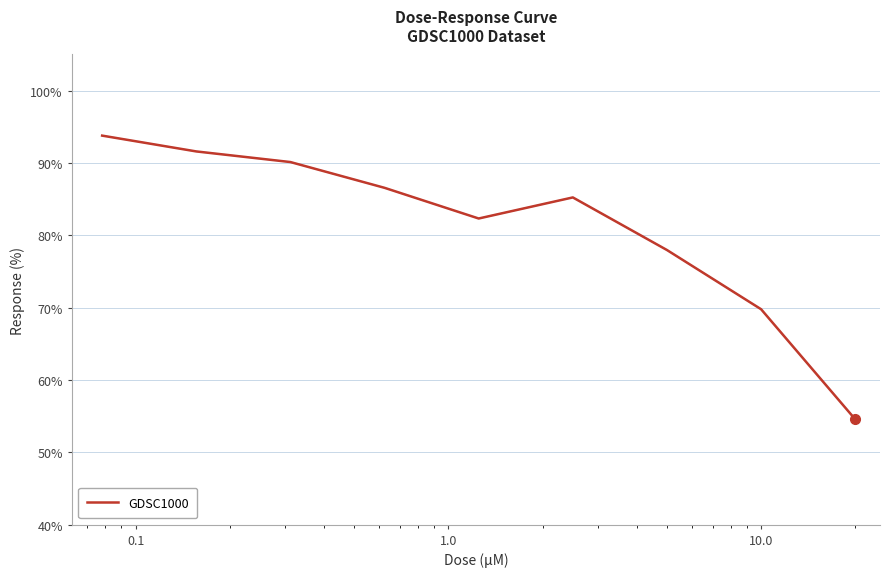

What is the average value?

81.3